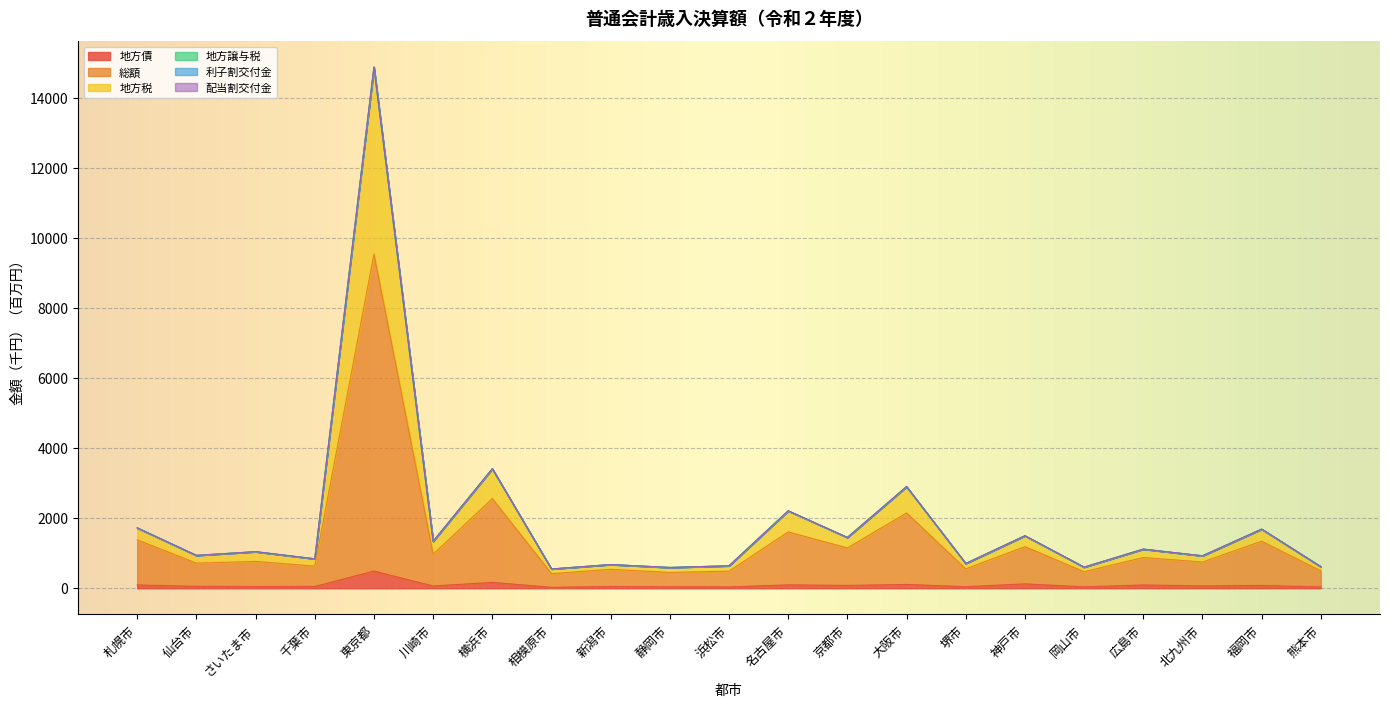

At how many categories does at least one series exceed 5202?

1